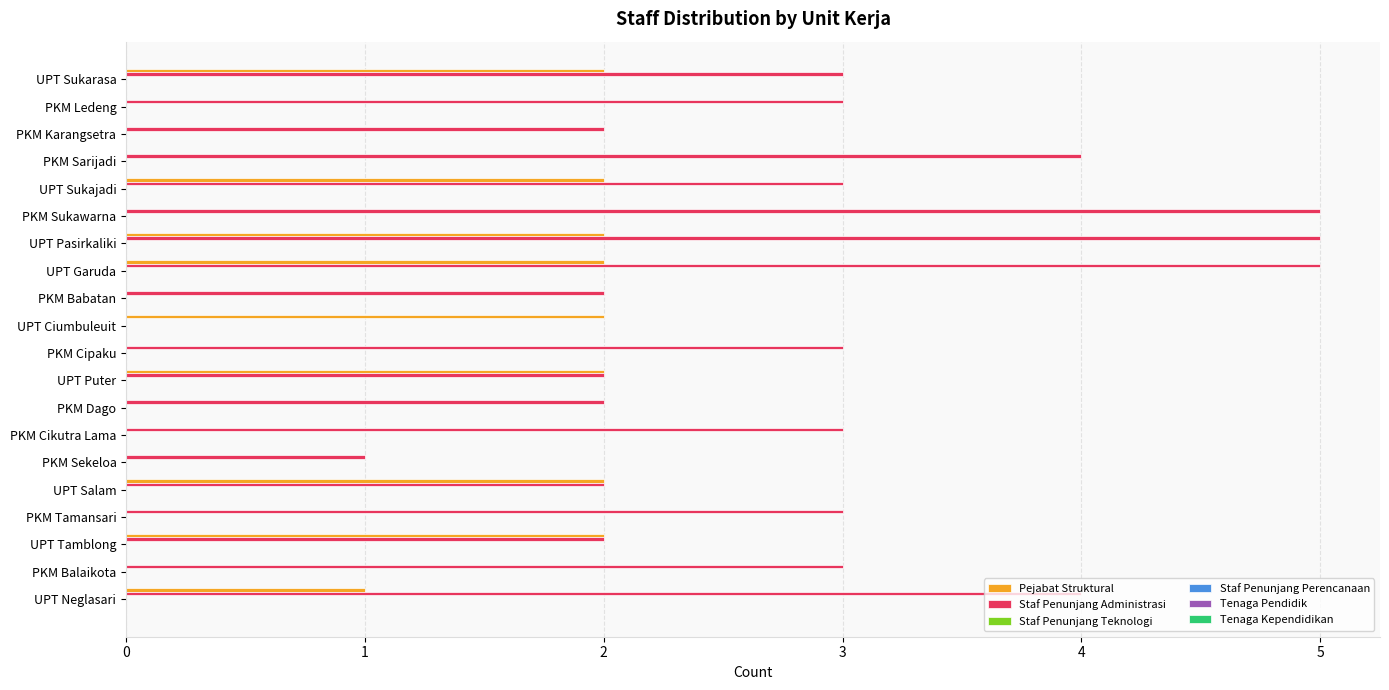

What is the sum of all Staf Penunjang Administrasi values?

57